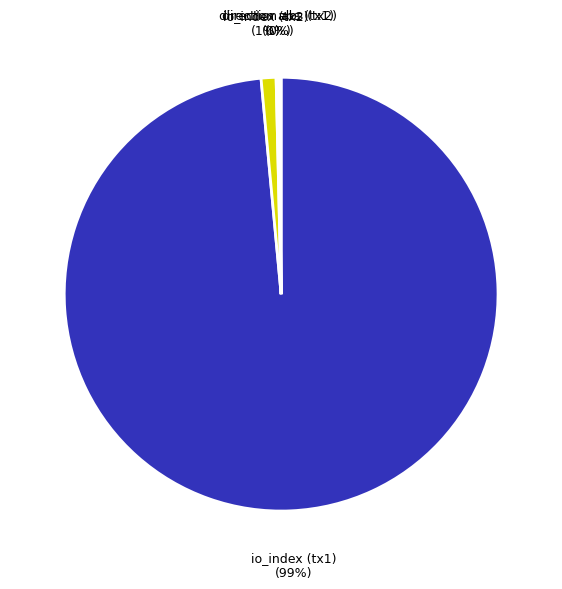

To the nearest percent, what percentage of the pie is io_index (tx2)?

1%